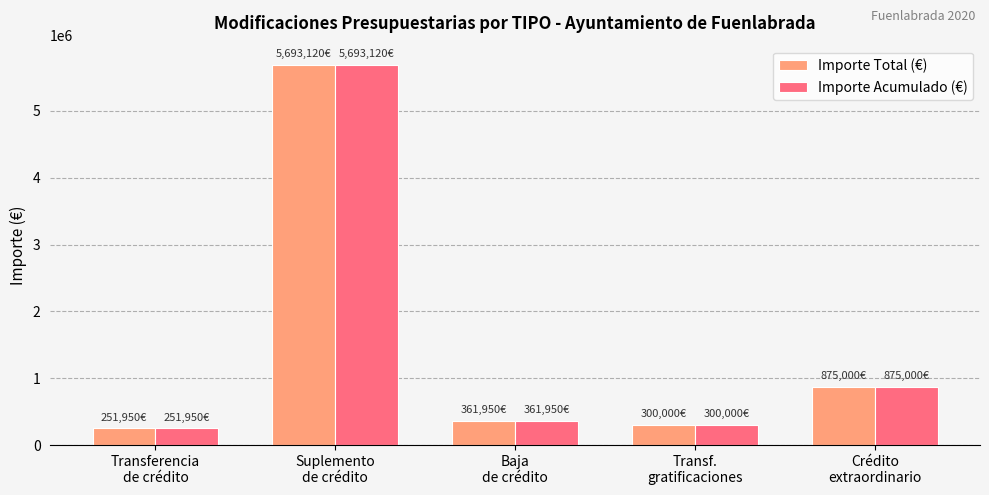

What are all the series names shown in the legend?

Importe Total (€), Importe Acumulado (€)